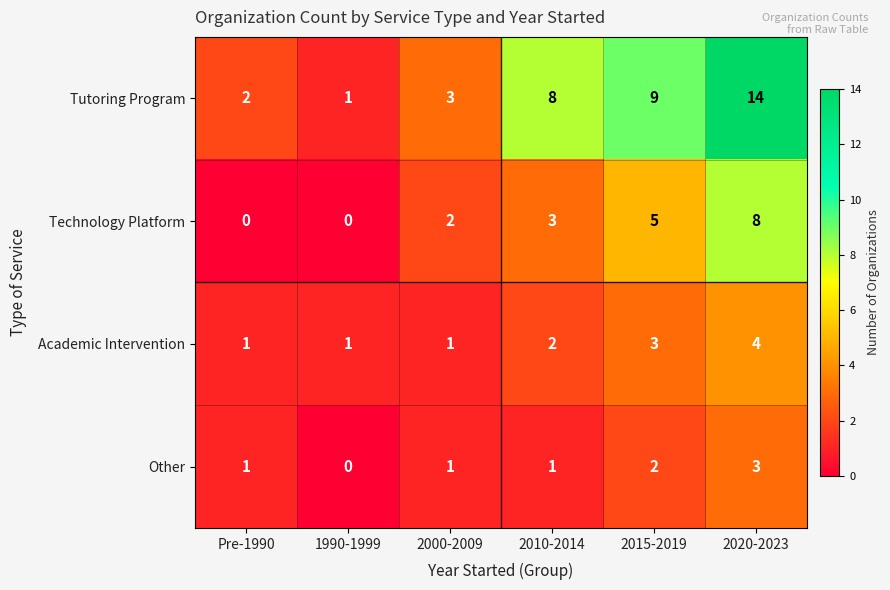

Reading right to left, transcribe all the data shown in this chart.

Tutoring Program: 14	9	8	3	1	2
Technology Platform: 8	5	3	2	0	0
Academic Intervention: 4	3	2	1	1	1
Other: 3	2	1	1	0	1